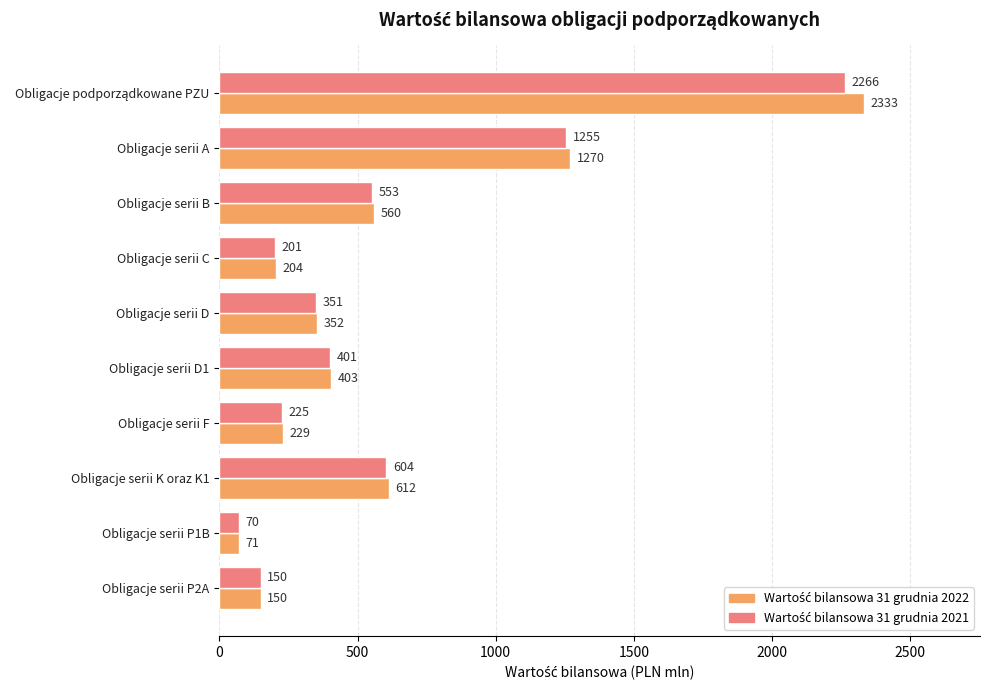

What is the total value across all series at Obligacje serii F?

454